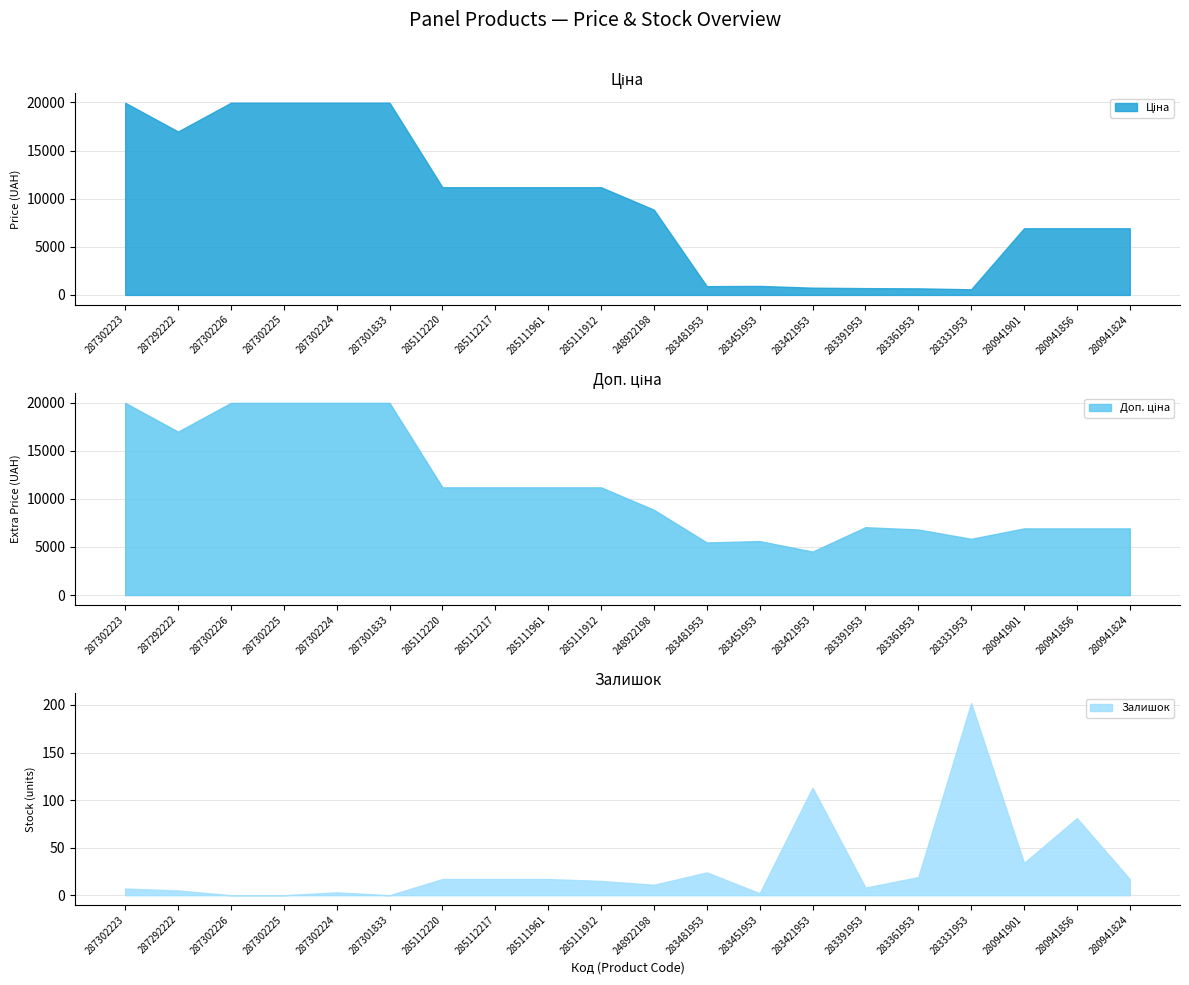

Between 283361953 and 280941824, which series saw the biggest shift?

Ціна